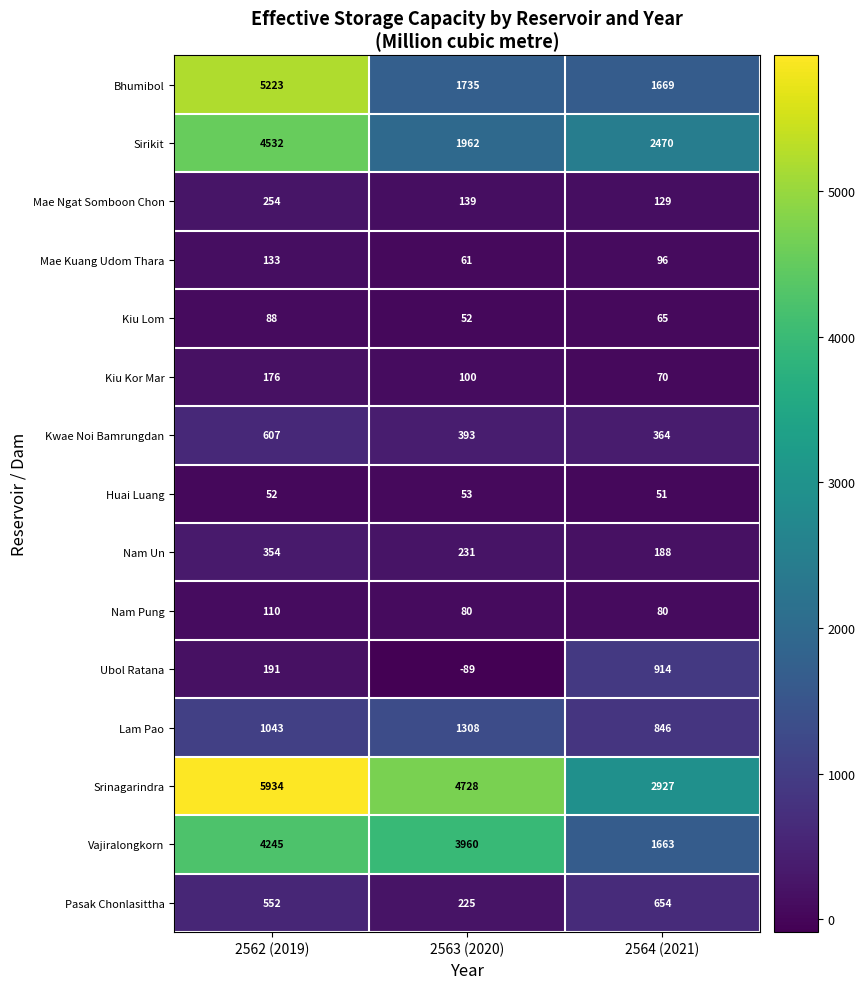

Which series has the largest range (max minus min)?

Bhumibol